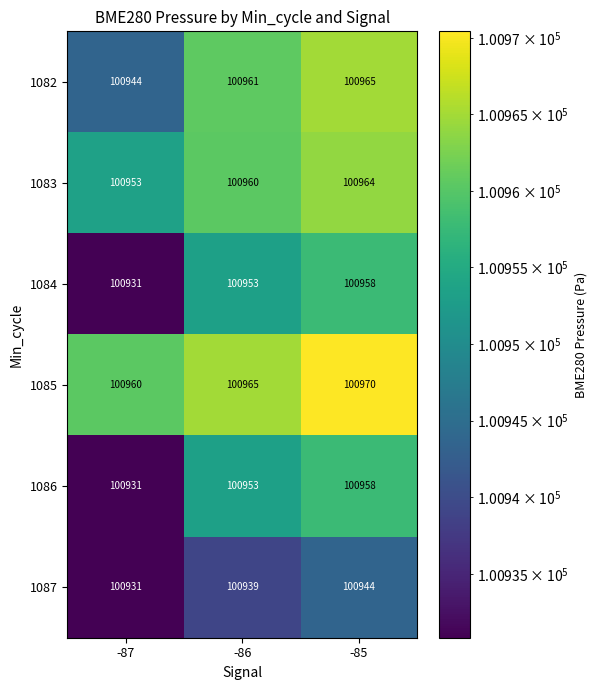

At which label is 1086 closest to 100944?

-86